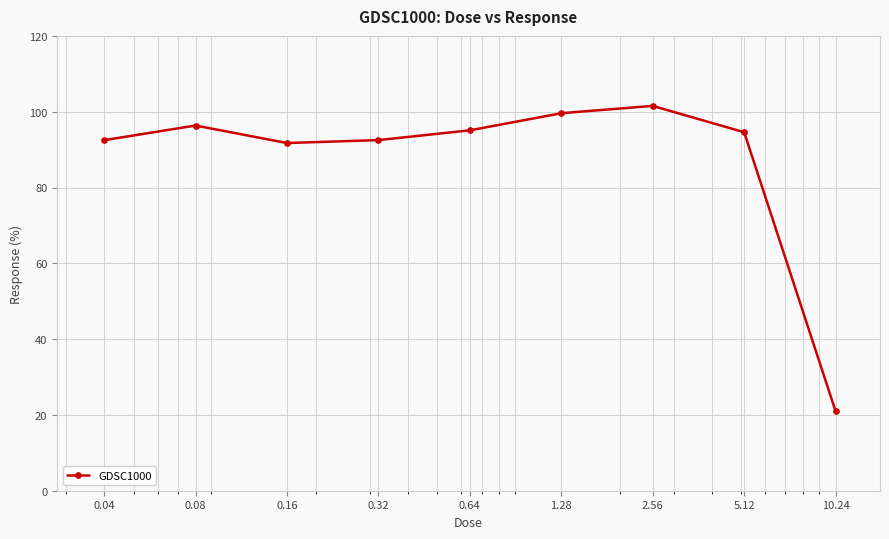

What is the minimum value shown in the chart?

21.0